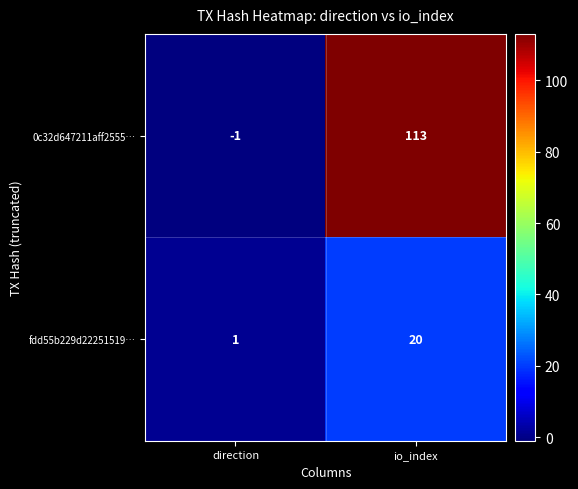

Is it true that 0c32d647211aff2555… equals 113 at io_index?

True